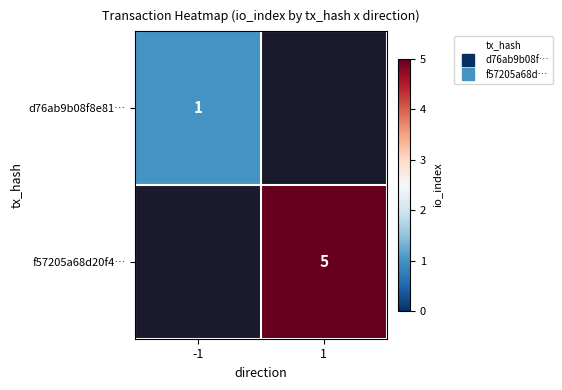

Count the number of data series in this chart.

2